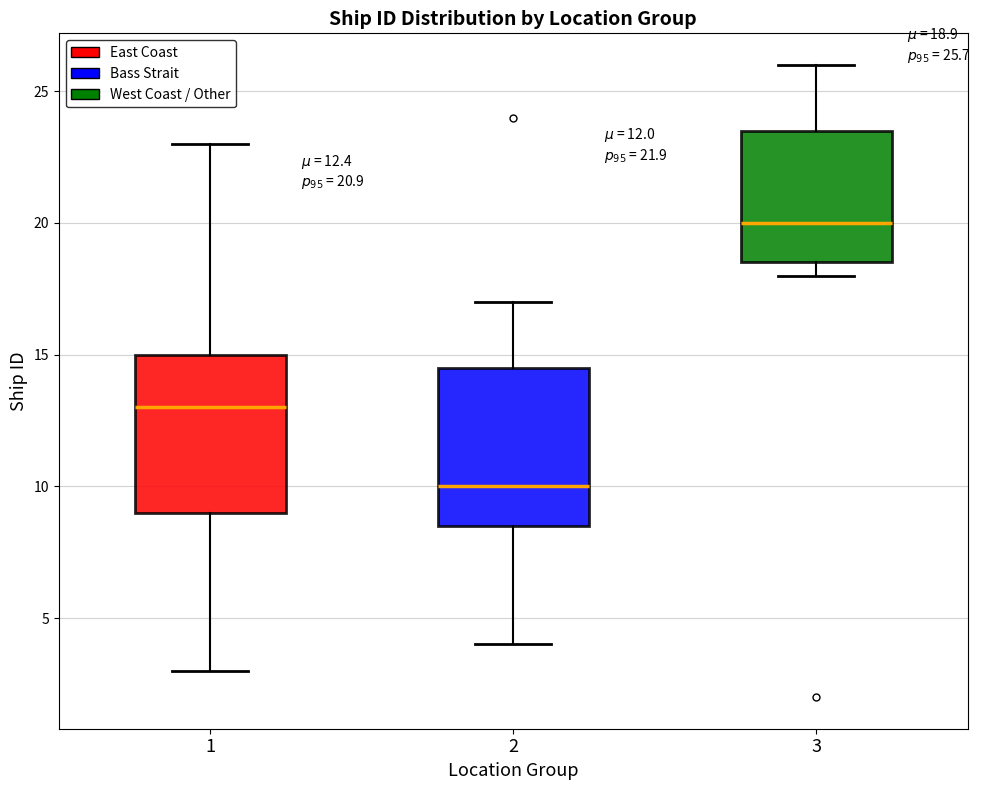

Which box has the highest median line?

3